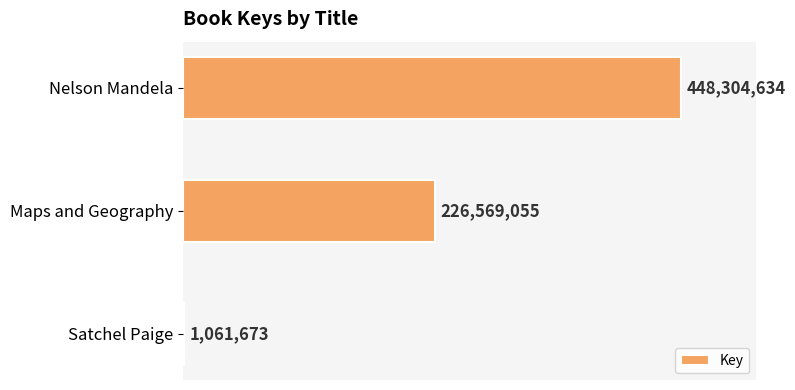

What is the sum of all values?

675935362